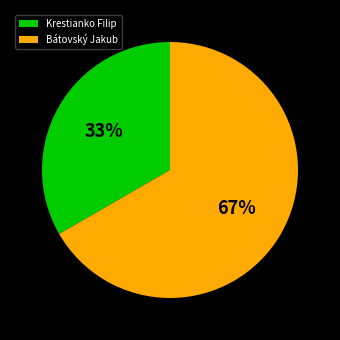

Combined, do Krestianko Filip and Bátovský Jakub account for over 50%?

Yes